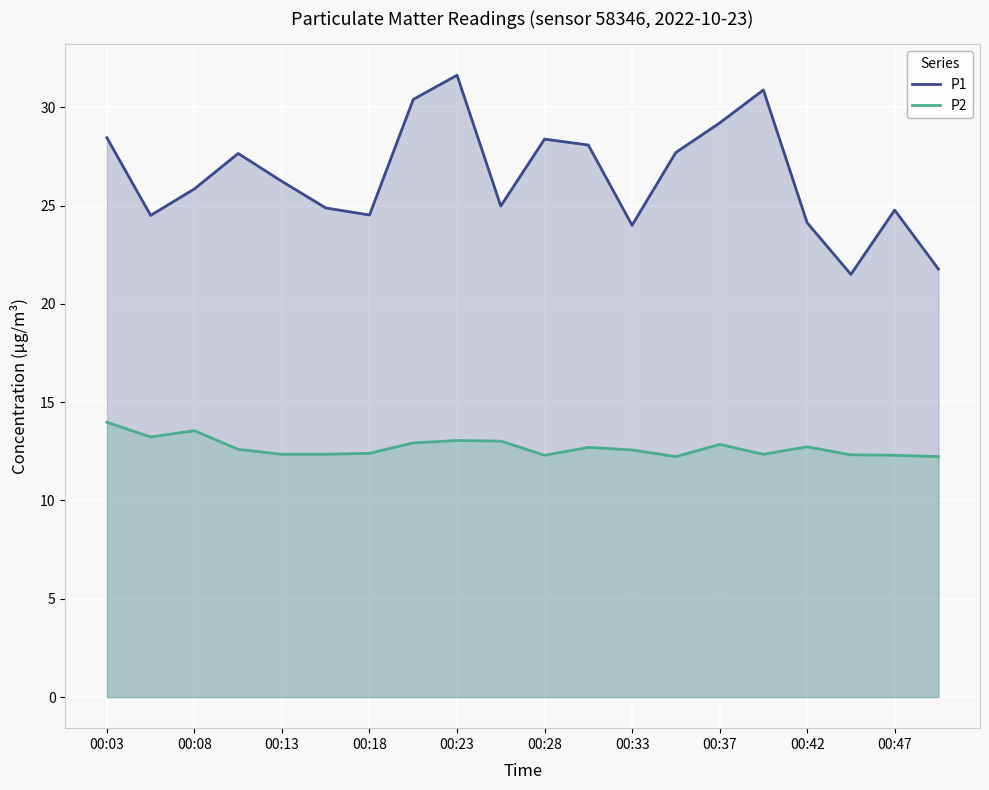

What is the difference between the maximum and minimum values in the P2 series?

1.8